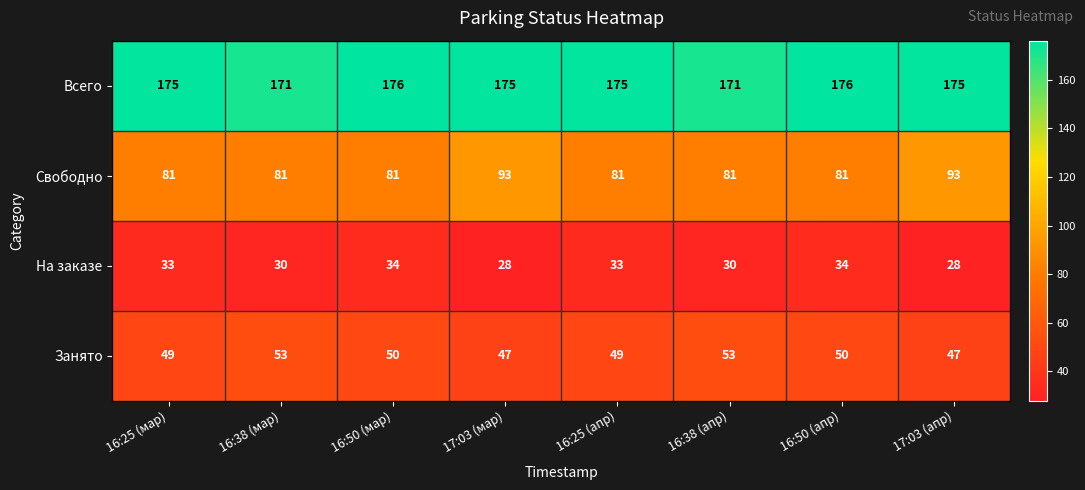

The Свободно series shows 81 at 16:25 (мар). True or false?

True